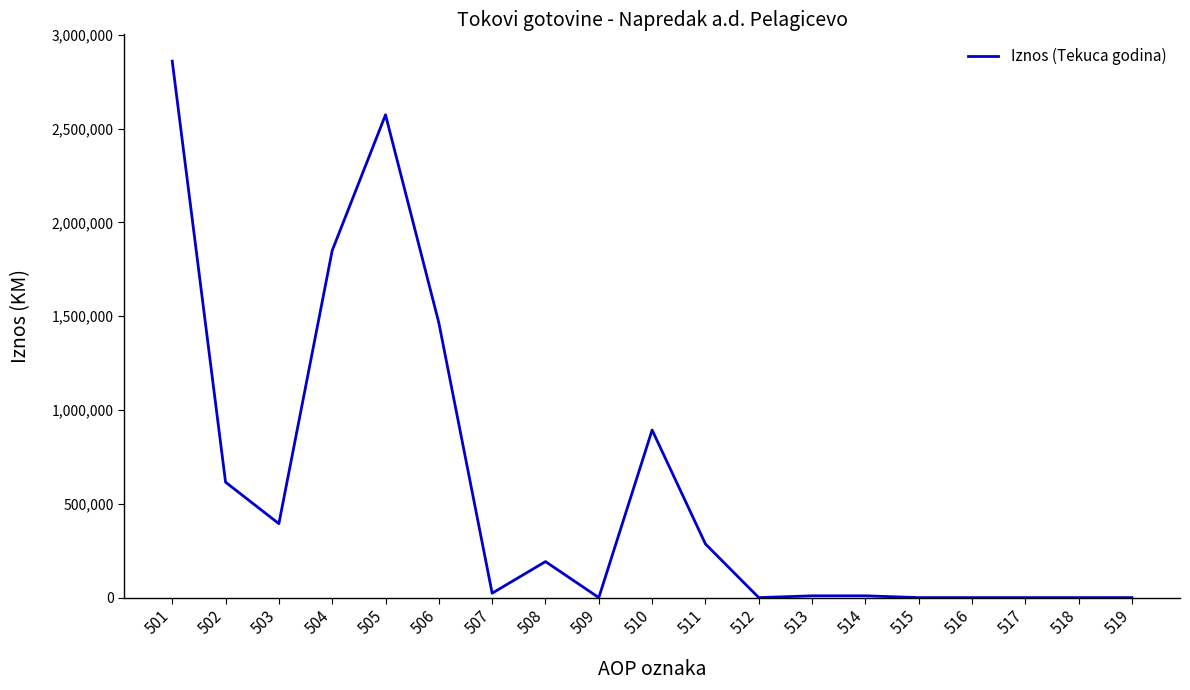

Between 510 and 503, which is larger?

510